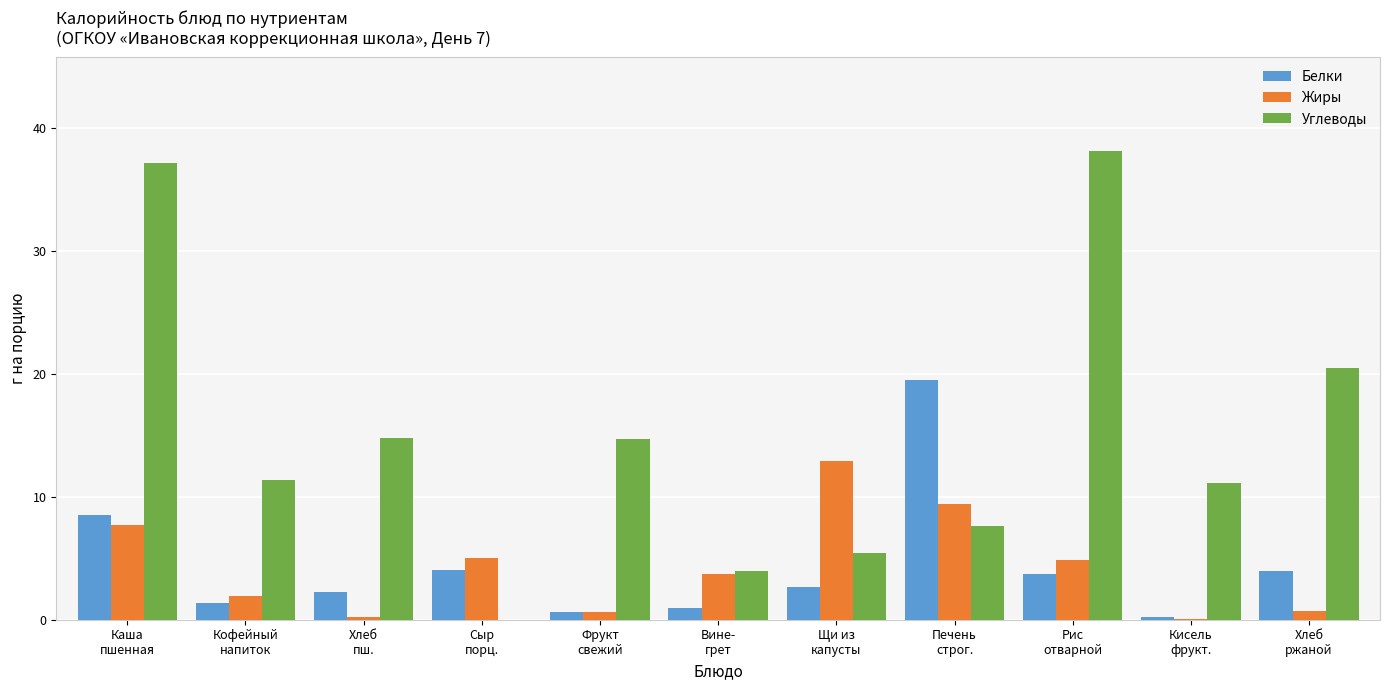

What is the sum of all Жиры values?

47.1